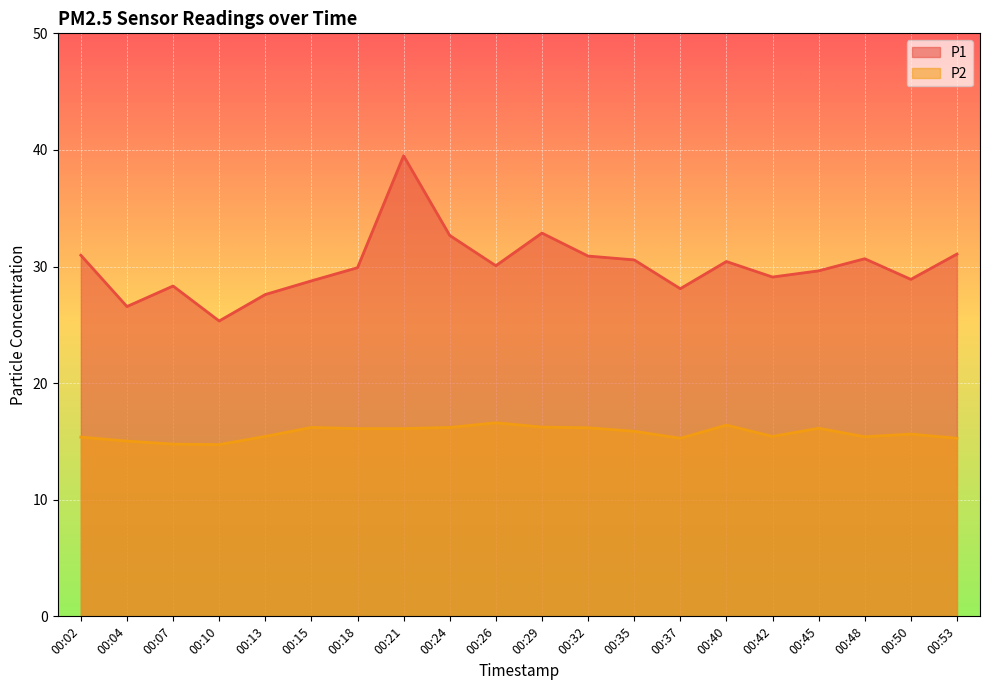

How many interior local valleys does the P2 series have?

4